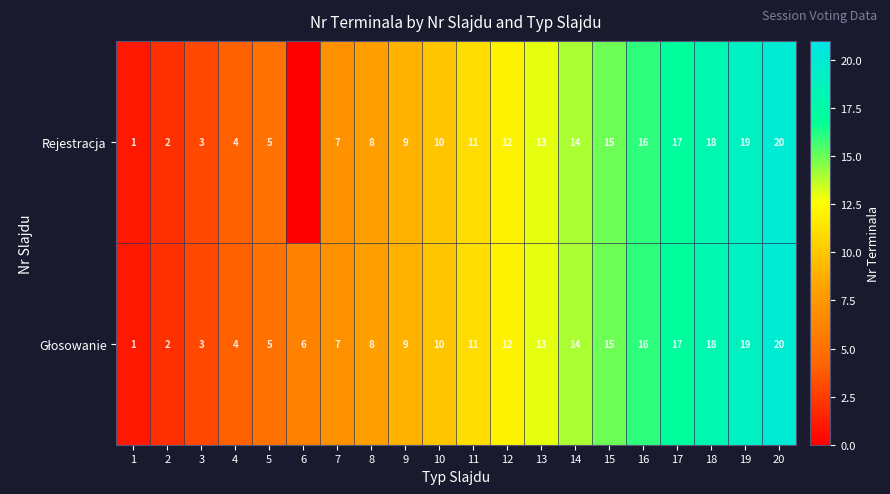

The Rejestracja series shows 1 at 2. True or false?

False